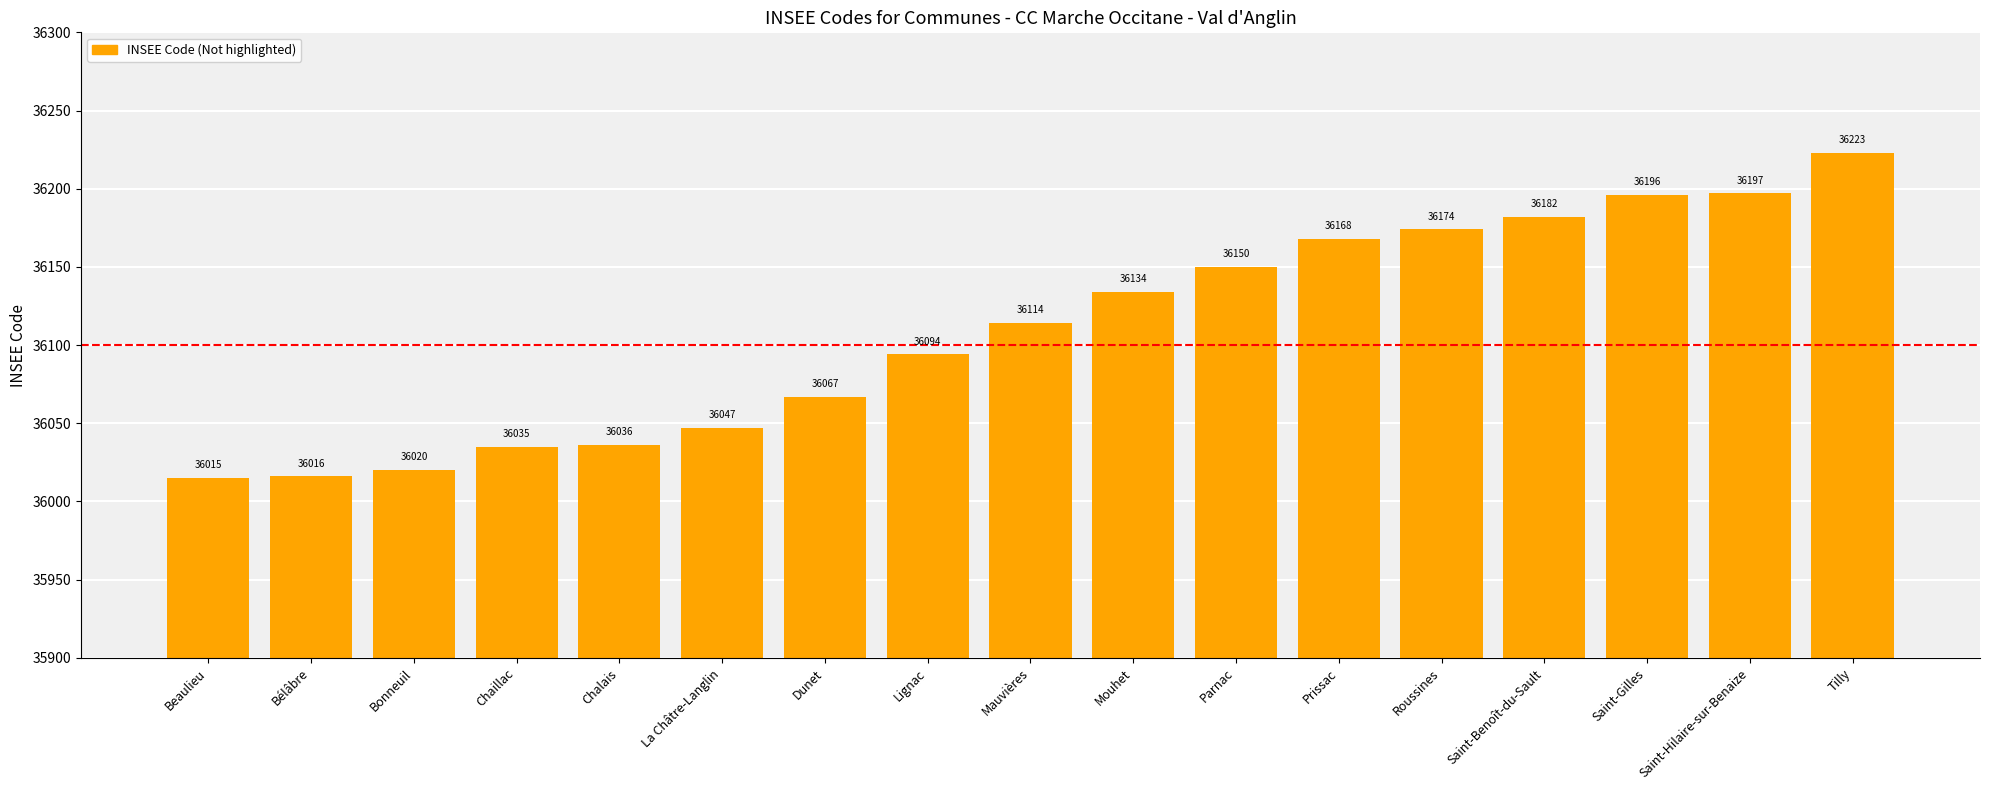

Where is the data nearest to the value 36119?

Mauvières